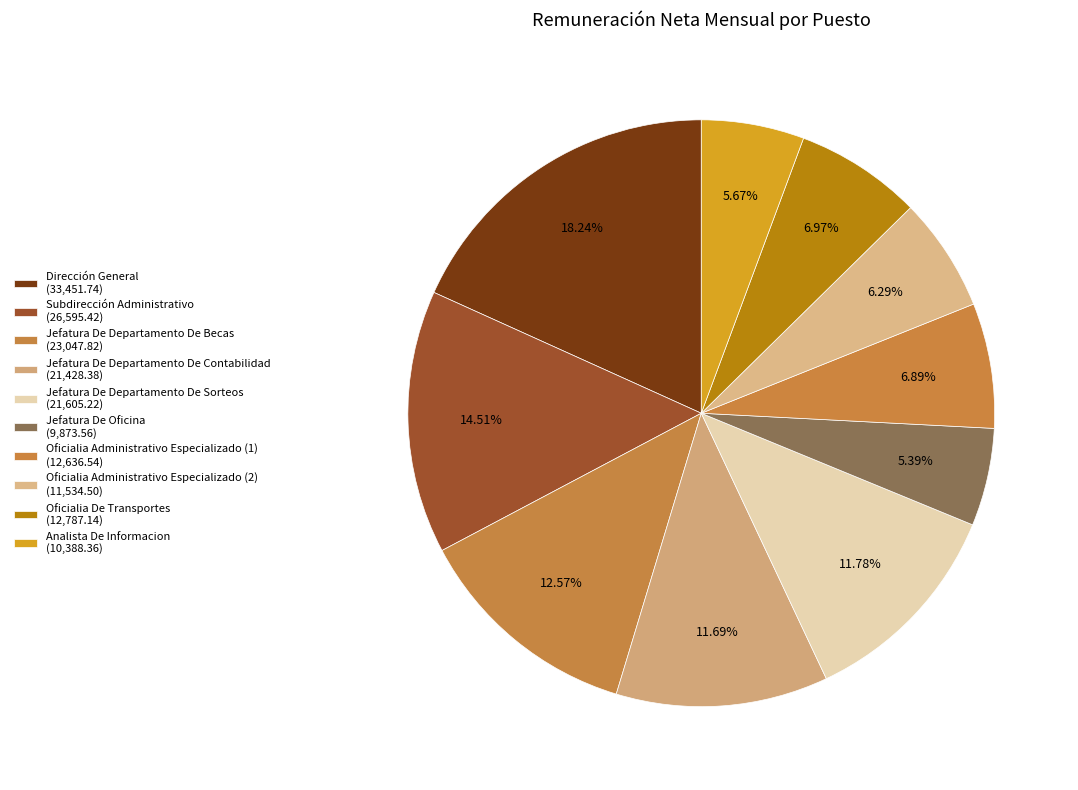

What is the smallest slice in the pie chart?

Jefatura De Oficina